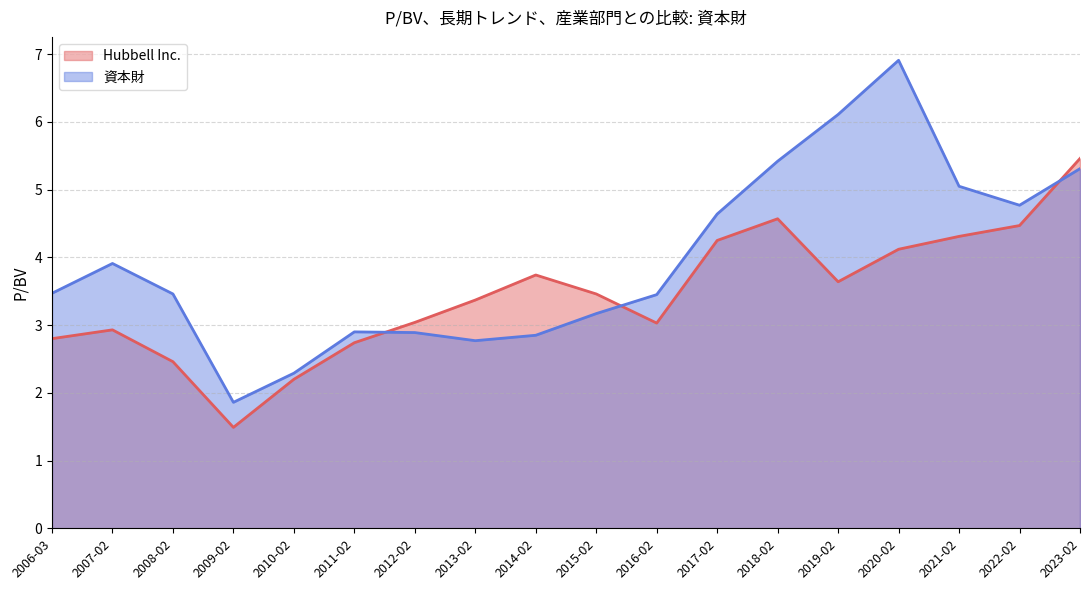

Reading left to right, transcribe all the data shown in this chart.

Hubbell Inc.: 2023-02=5.5	2022-02=4.5	2021-02=4.3	2020-02=4.1	2019-02=3.6	2018-02=4.6	2017-02=4.2	2016-02=3.0	2015-02=3.5	2014-02=3.7	2013-02=3.4	2012-02=3.0	2011-02=2.7	2010-02=2.2	2009-02=1.5	2008-02=2.5	2007-02=2.9	2006-03=2.8
資本財: 2023-02=5.3	2022-02=4.8	2021-02=5.0	2020-02=6.9	2019-02=6.1	2018-02=5.4	2017-02=4.6	2016-02=3.5	2015-02=3.2	2014-02=2.9	2013-02=2.8	2012-02=2.9	2011-02=2.9	2010-02=2.3	2009-02=1.9	2008-02=3.5	2007-02=3.9	2006-03=3.5